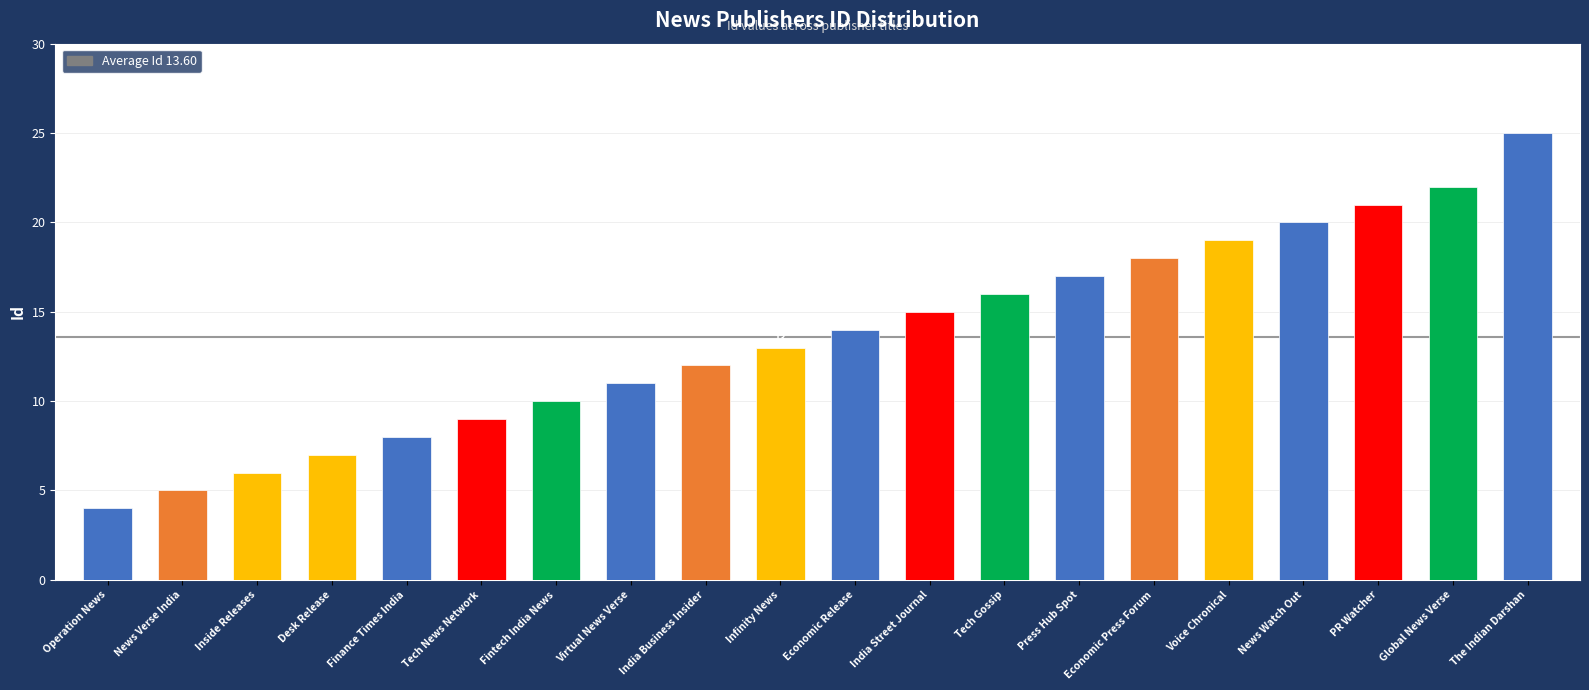

How many values are below 14?

10